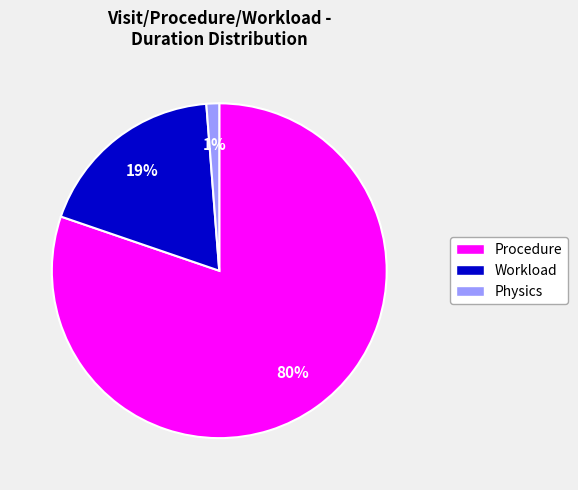

What percentage is the Procedure slice, to the nearest percent?

80%